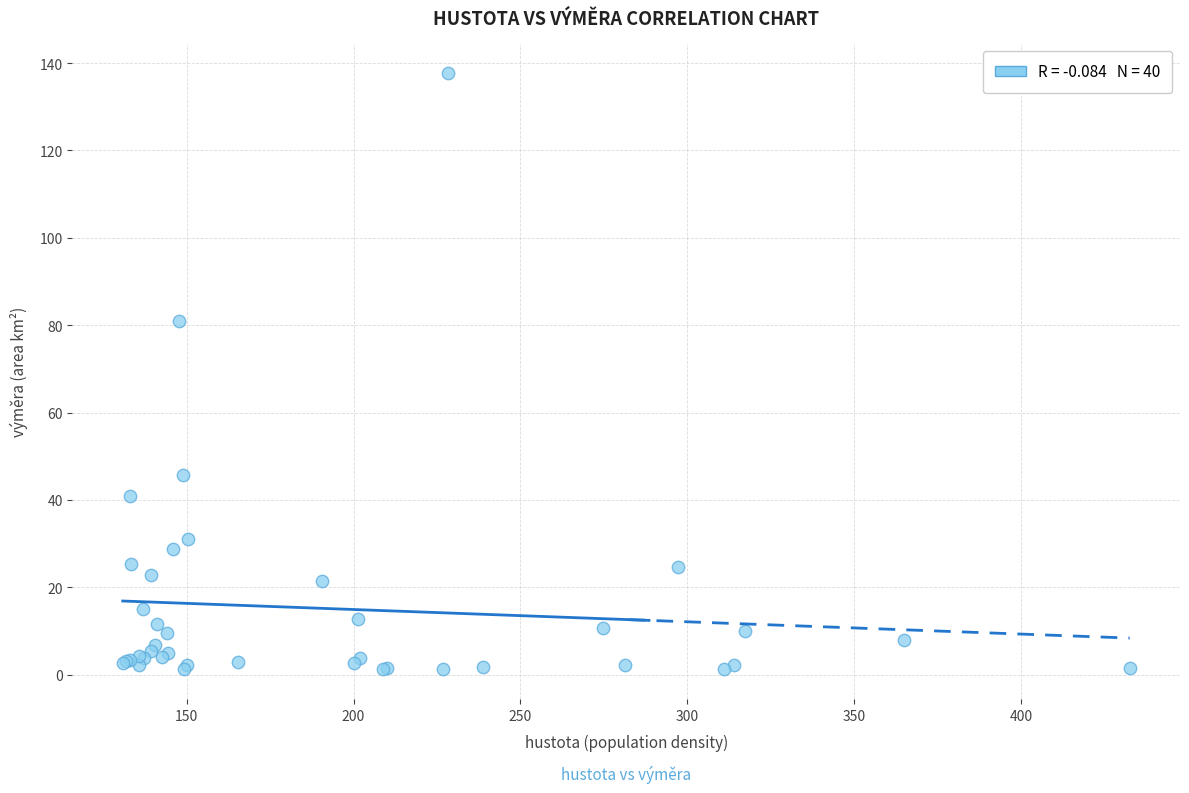

What Y value in the scatter plot is closest to 69?

81.1